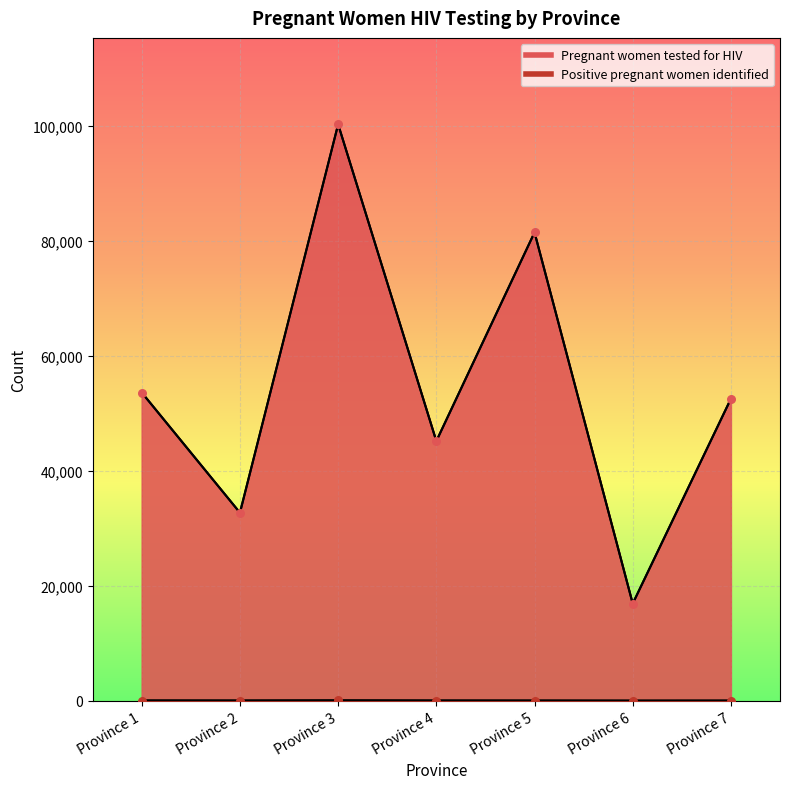

Which series contains the lowest Y value?

Positive pregnant women identified